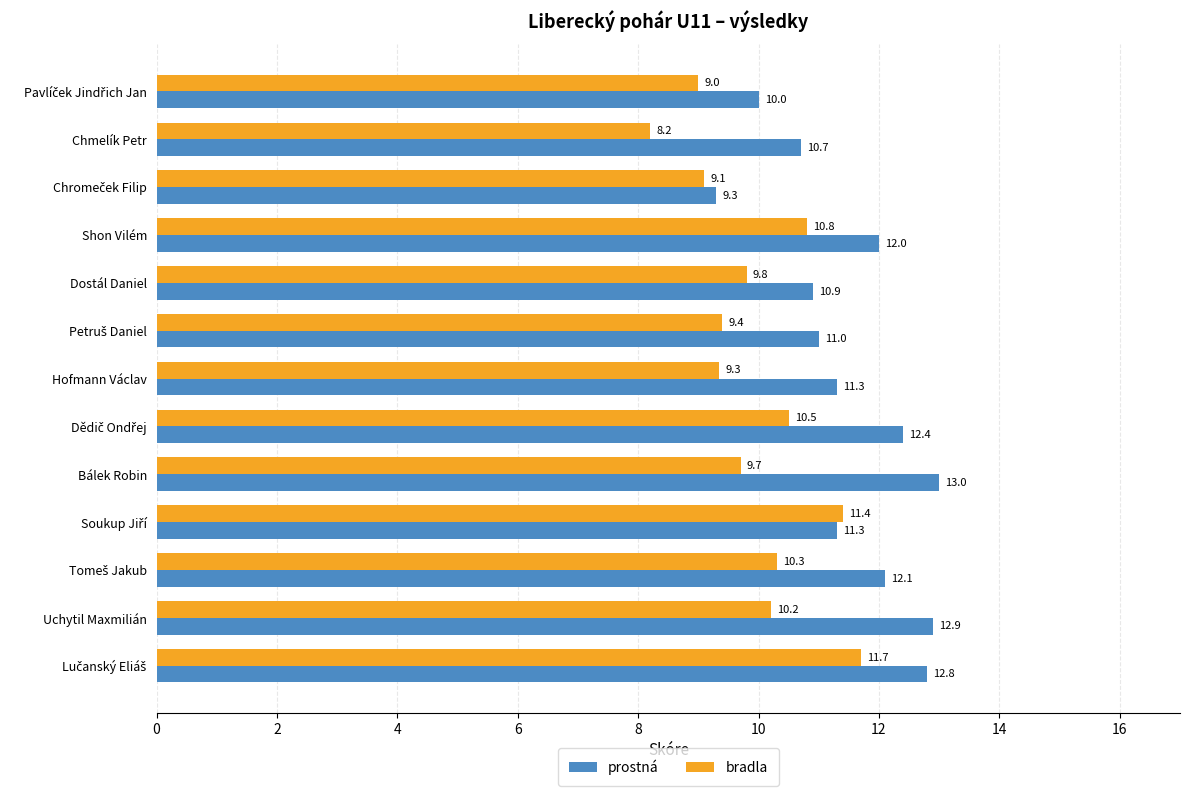

How many values in the prostná series are below 11?

4